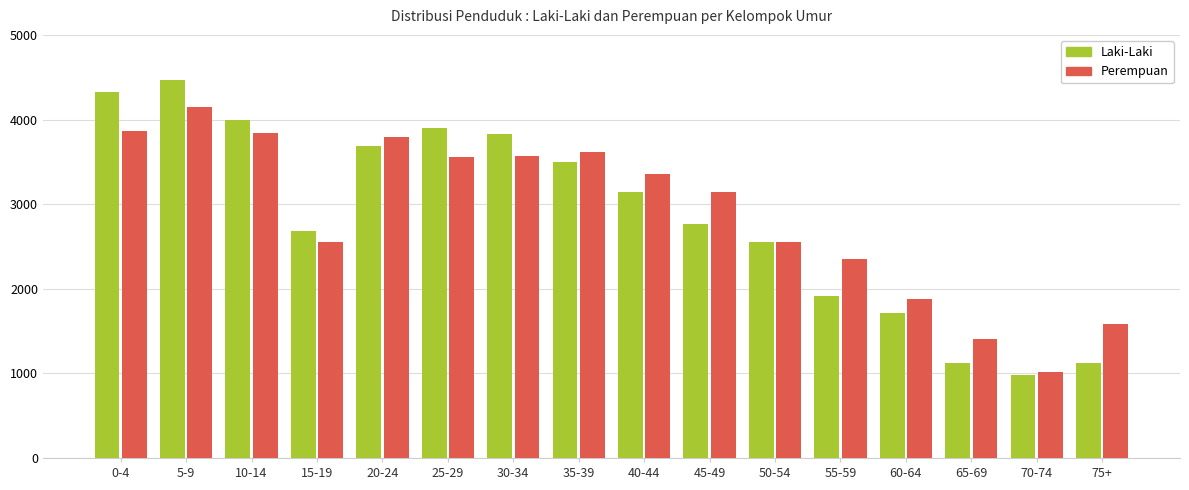

What is the difference between the maximum and minimum values in the Perempuan series?

3135